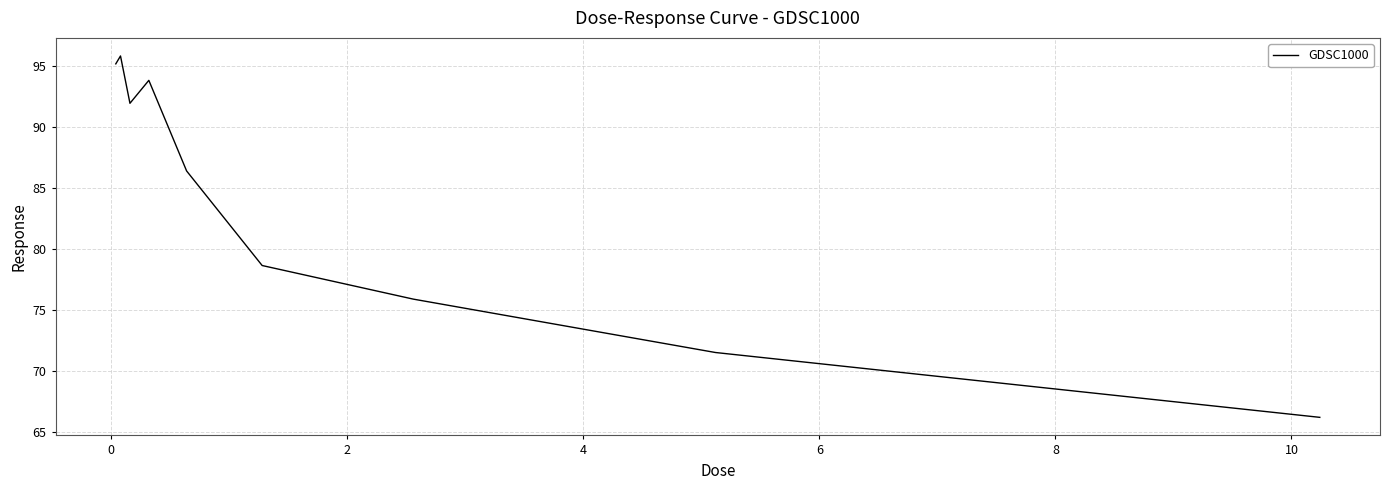

What is the minimum value shown in the chart?

66.2